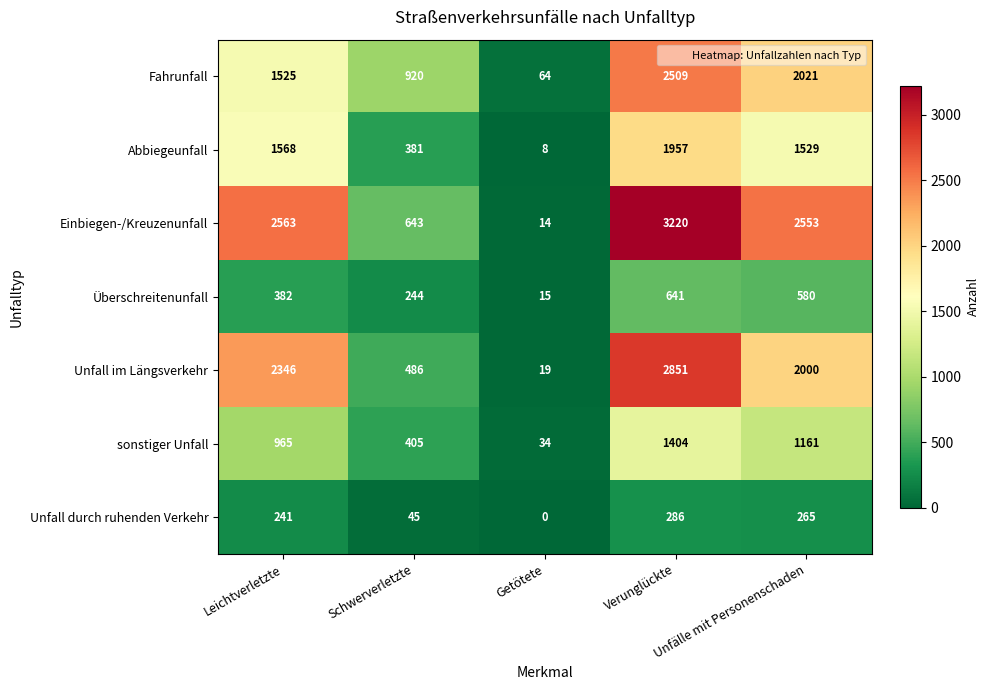

What is the sum of all Unfall im Längsverkehr values?

7702